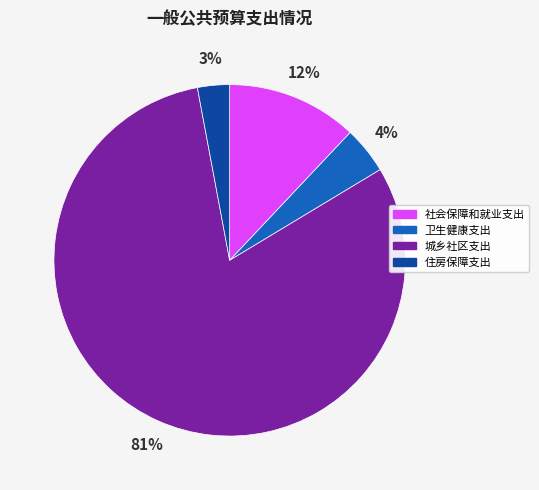

What percentage is the 卫生健康支出 slice, to the nearest percent?

4%